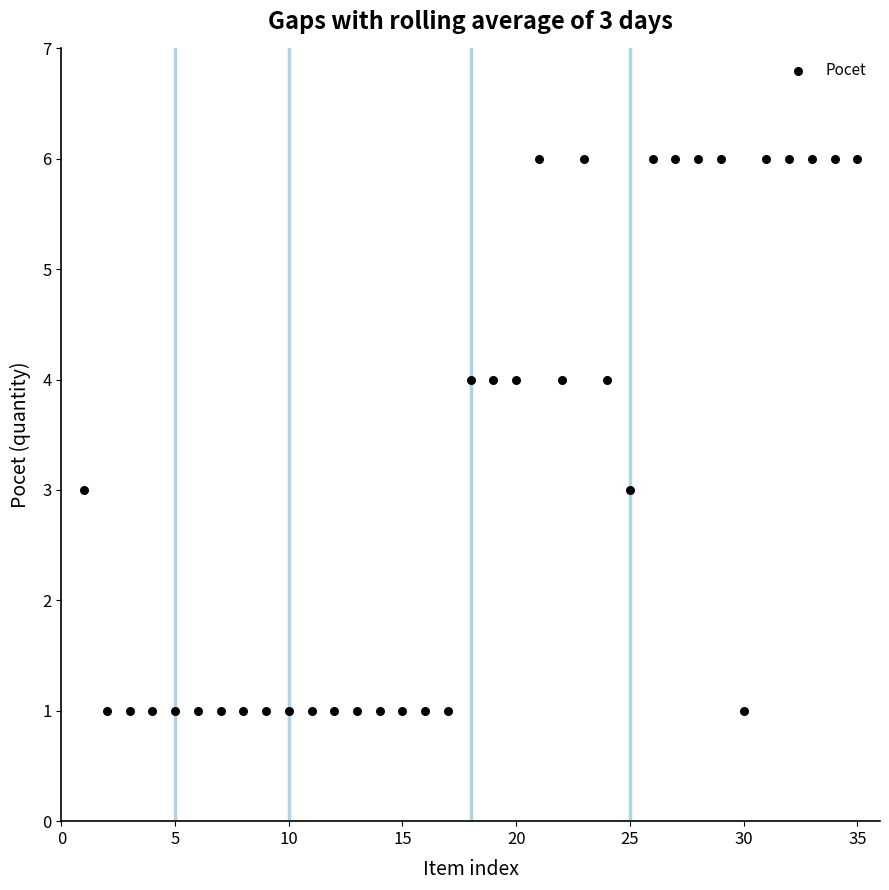

What is the range of X values (max minus min)?

34